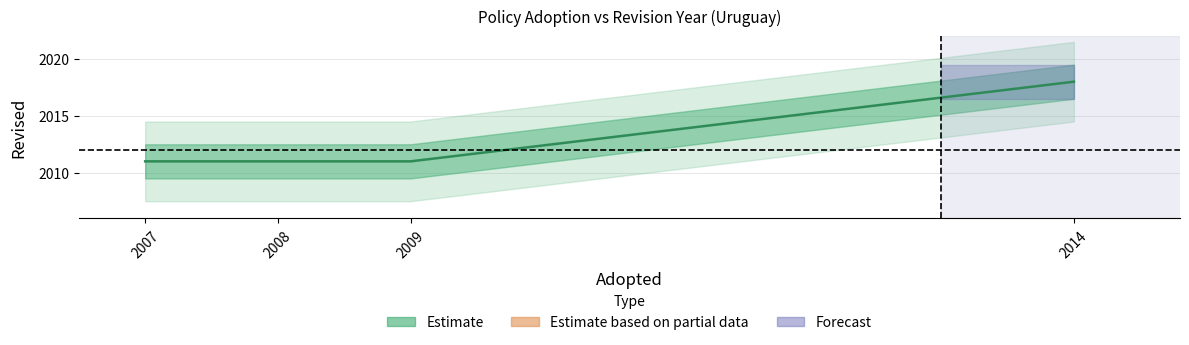

Is it true that the value at 2009 is 2011?

True